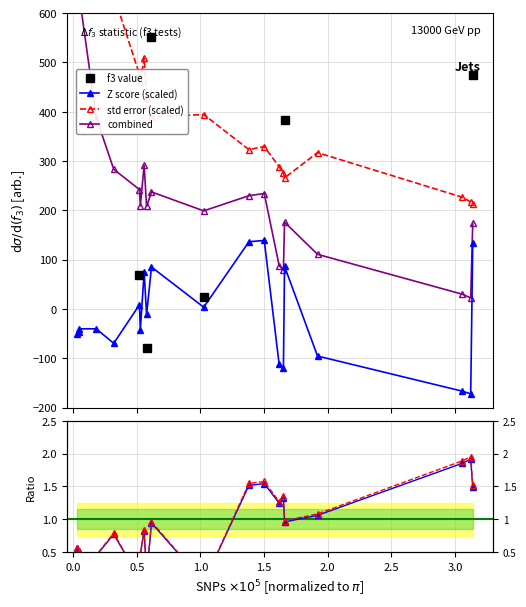

True or false: combined has more than 0 interior local peaks.

True